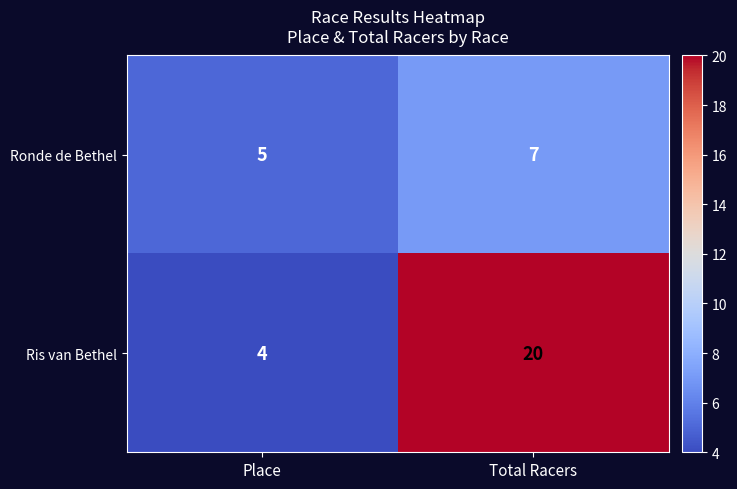

What value does the Ronde de Bethel series have at Place?

5